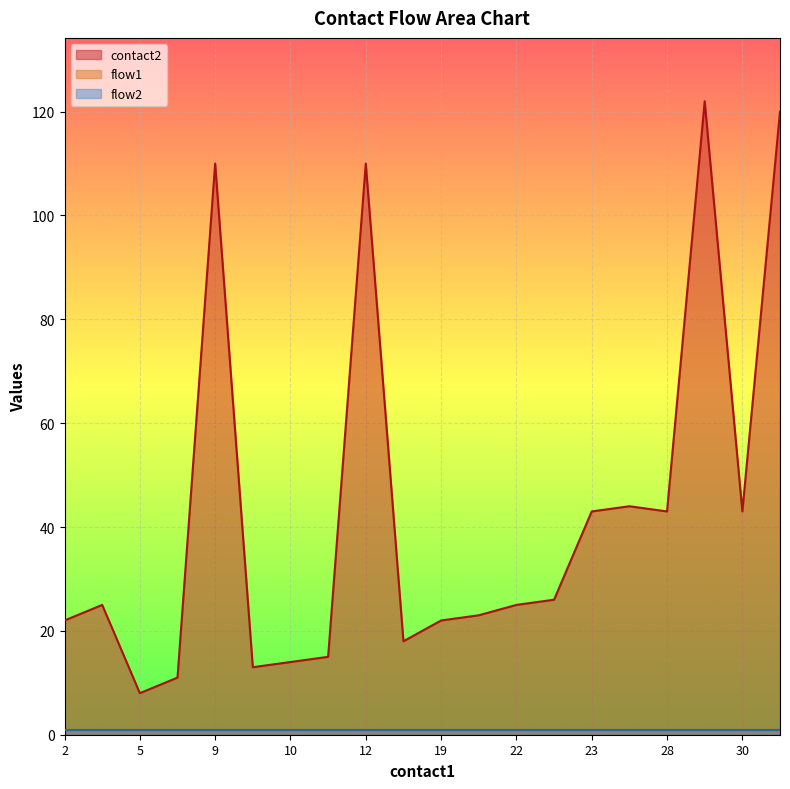

Count the number of categories in the chart.

20